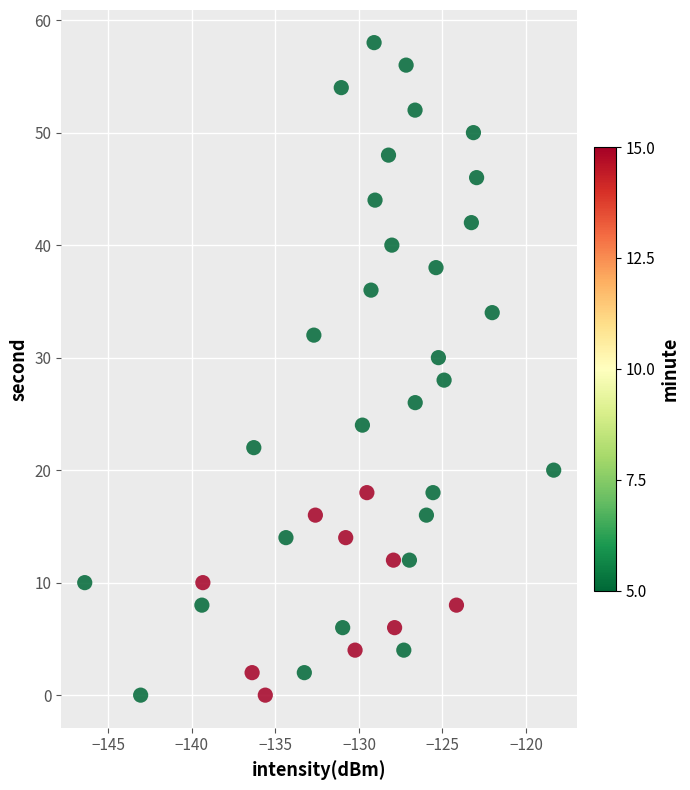

What is the range of Y values (max minus min)?

58